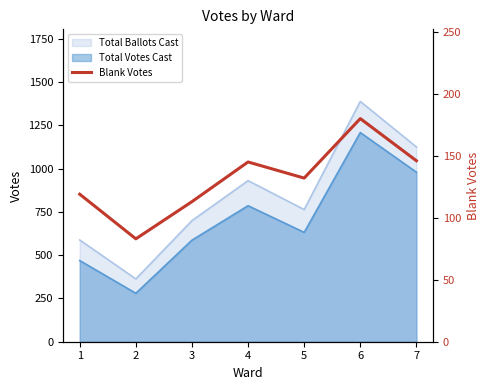

How many categories are shown in the chart?

7